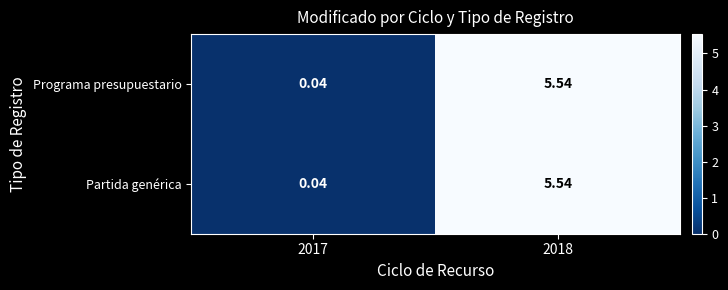

Is the value of Programa presupuestario at 2017 greater than the value of Partida genérica at 2018?

No